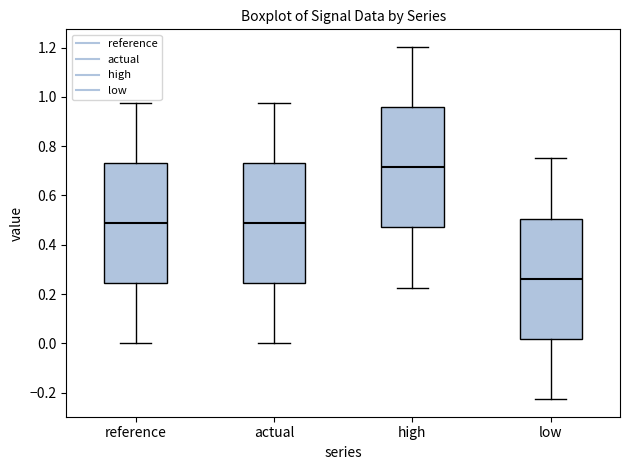

Reading left to right, transcribe this box plot: for each box, give where its median line is, the range the box spans, and where its two whiskers end, as read against the y-axis. The values are not printed on the chart, so give them approximately, as read against the axis.

reference: median 0.48, box 0.24 to 0.74, whiskers 0.00 to 0.98
actual: median 0.48, box 0.24 to 0.74, whiskers 0.00 to 0.98
high: median 0.72, box 0.48 to 0.96, whiskers 0.22 to 1.20
low: median 0.26, box 0.02 to 0.50, whiskers -0.22 to 0.76